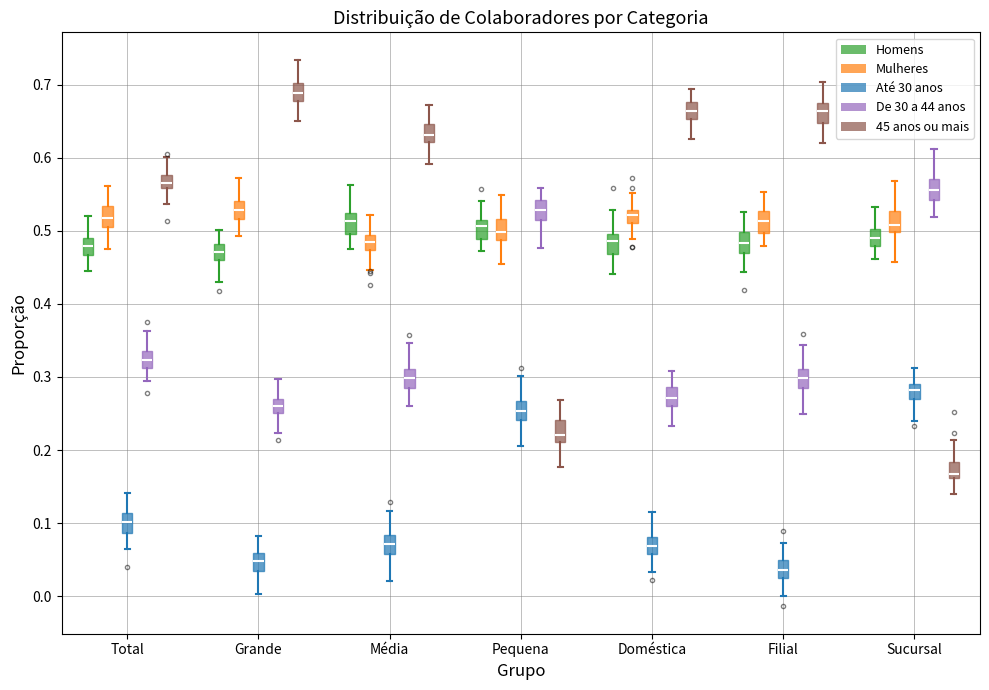

Where is the lower edge of the box for Pequena (Homens) on the y-axis? The values are not printed on the chart, so give them approximately, as read against the axis.

0.49